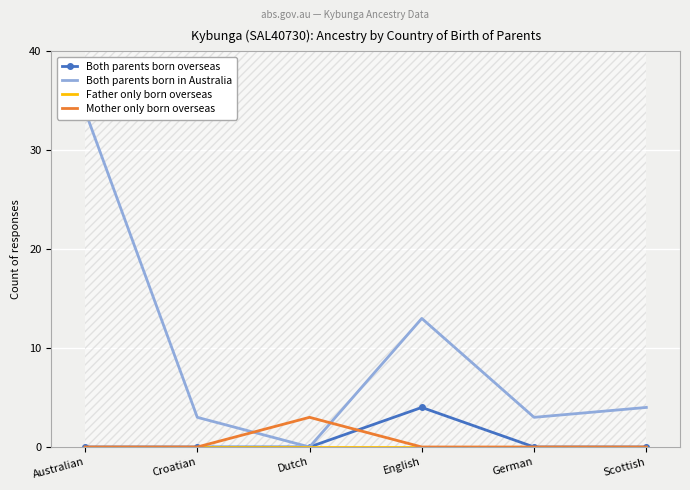

True or false: Father only born overseas and Both parents born overseas intersect in this chart.

False